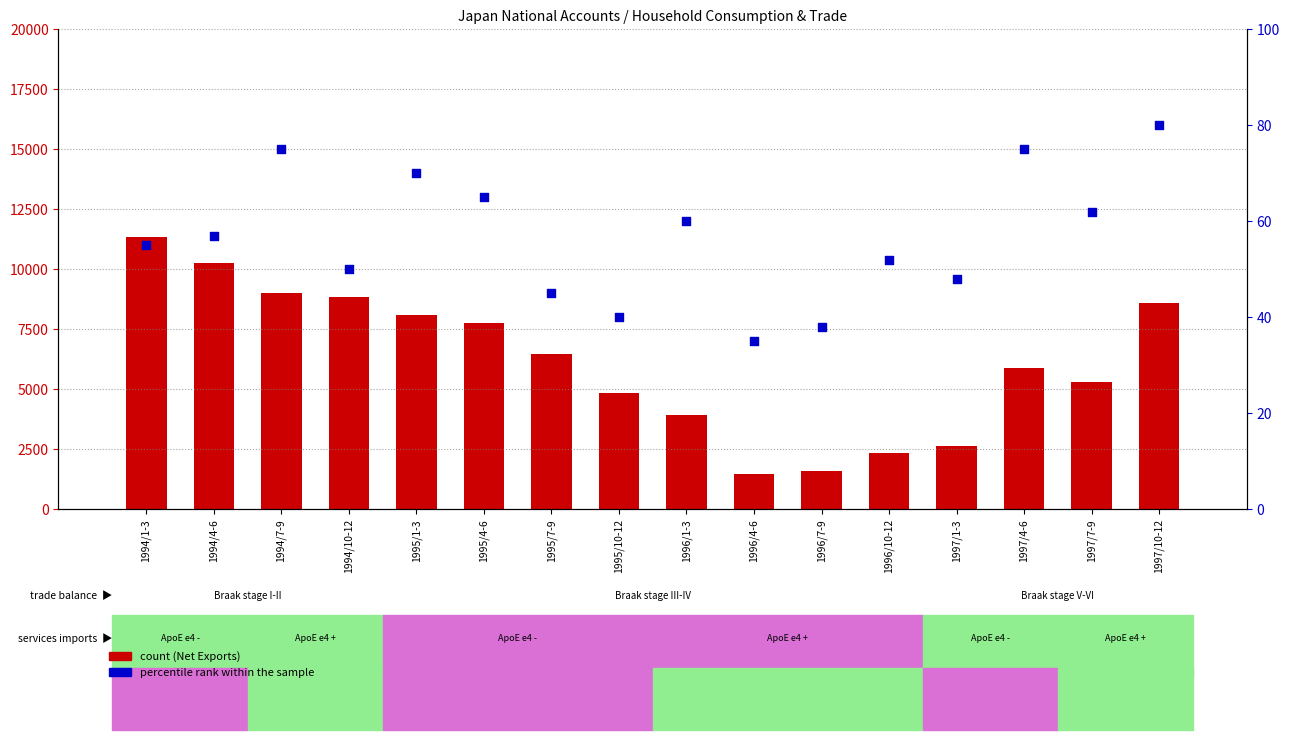

Which series contains the highest Y value?

count (Net Exports)